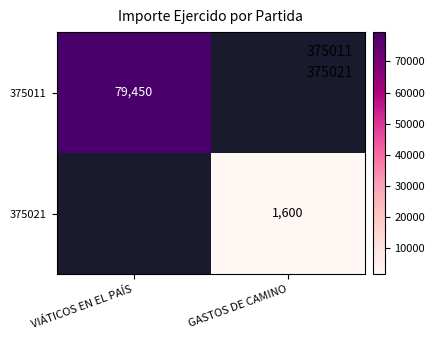

Which series has the largest range (max minus min)?

375011